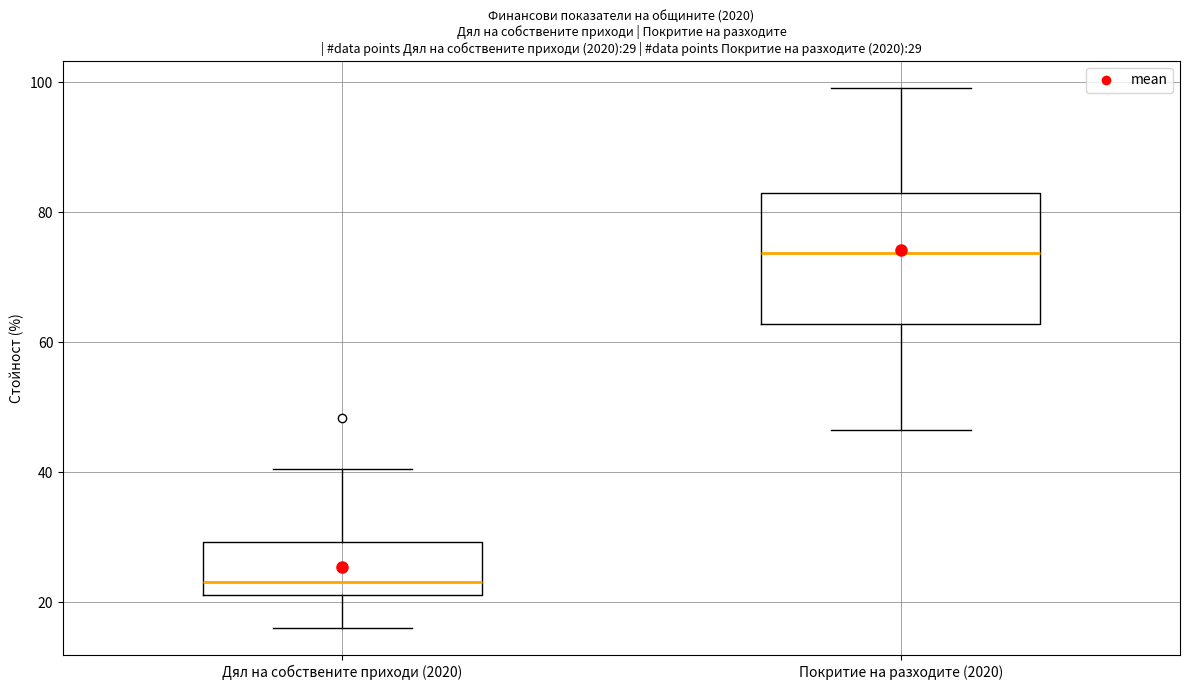

Which box has the highest median line?

Покритие на разходите (2020)